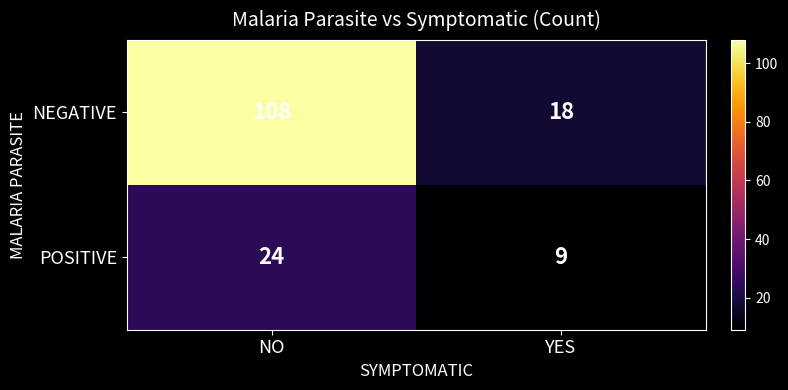

How many data points does each series have?

2